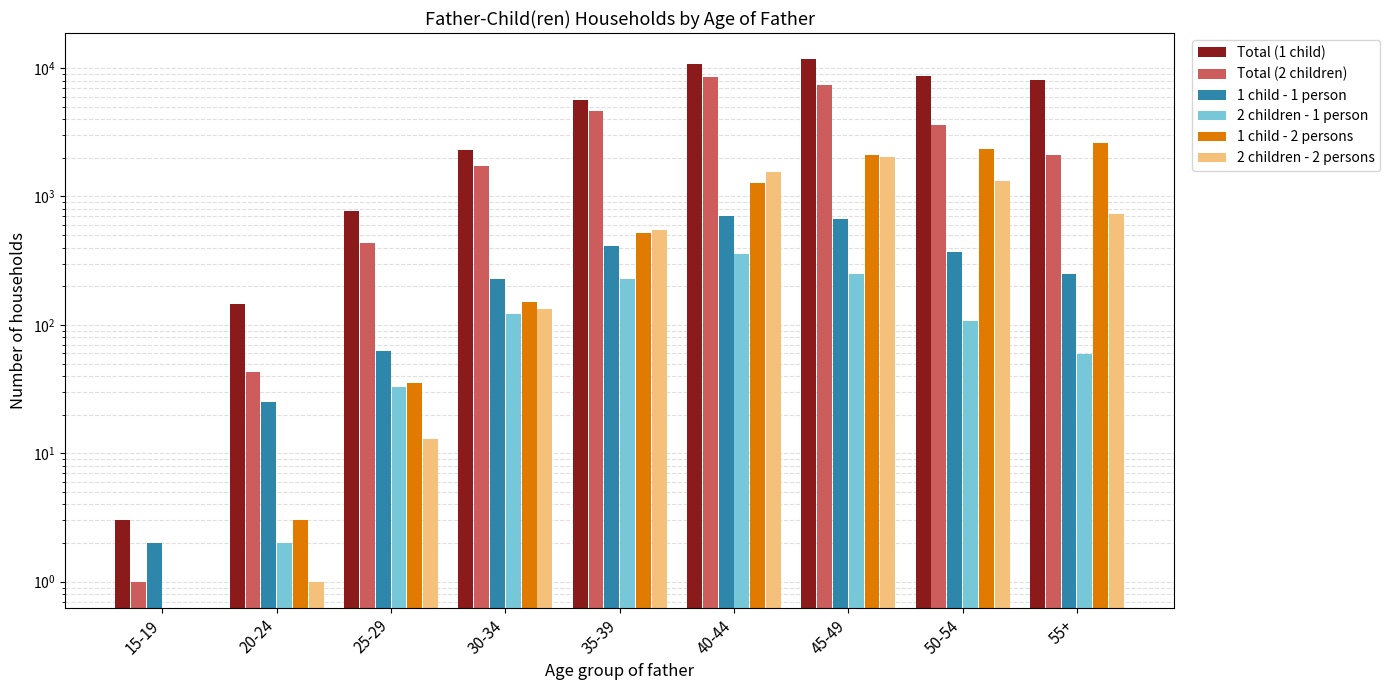

What is the value of the 2 children - 2 persons bar at the 7th from the left?

2043